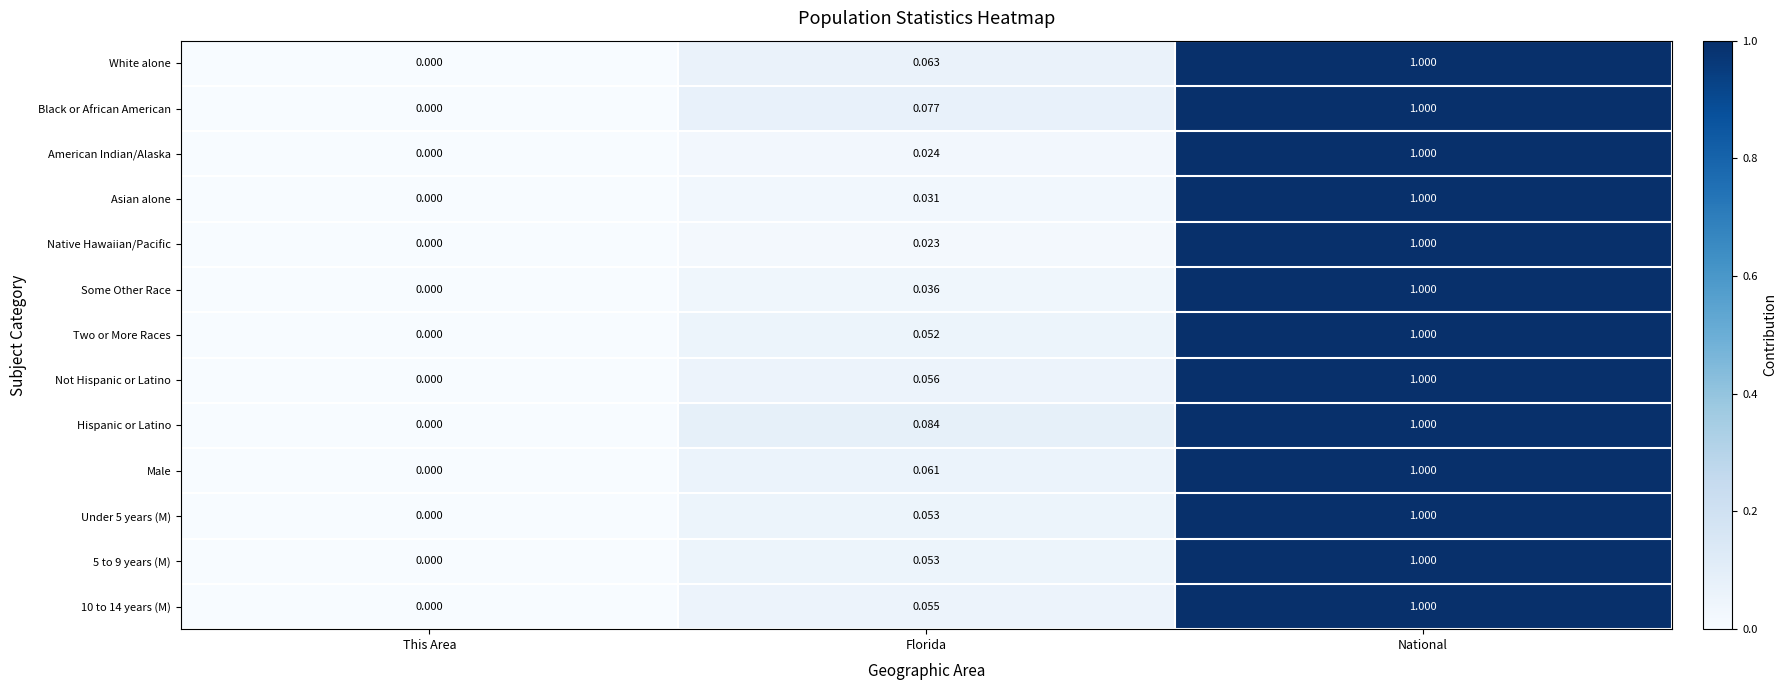

At which label does Two or More Races reach its minimum?

This Area